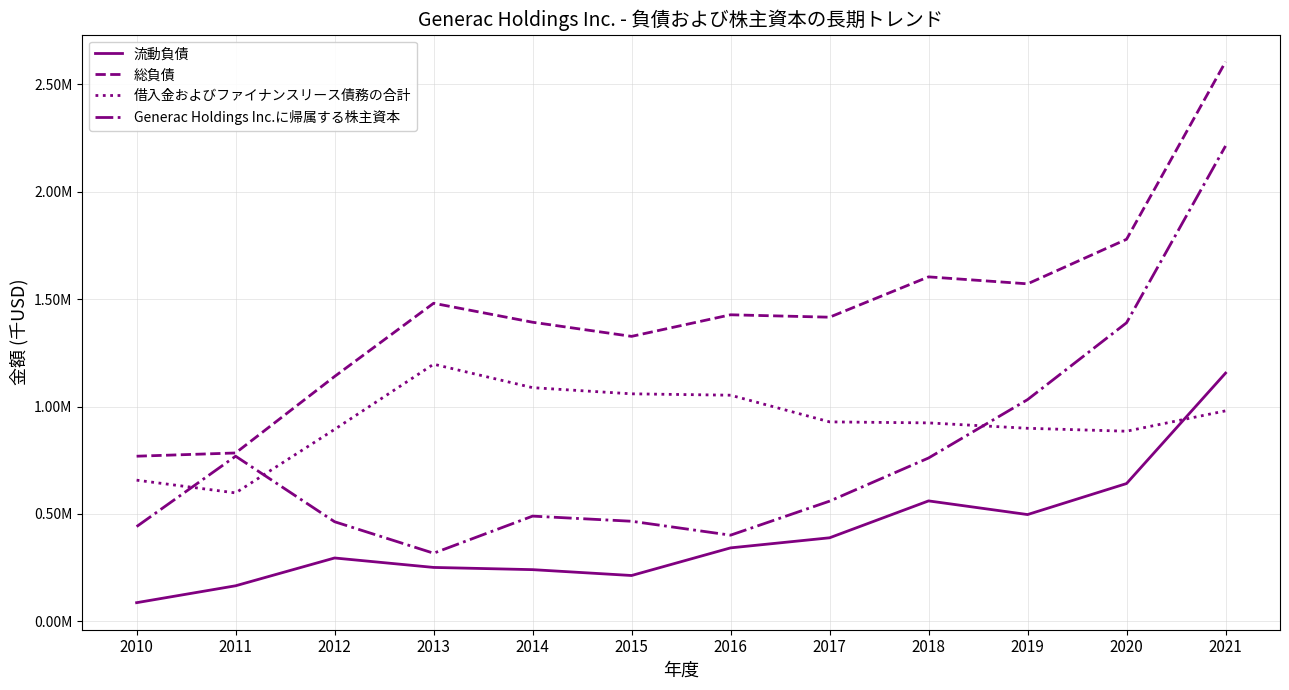

True or false: 流動負債 has more than 0 points higher than both neighbors.

True